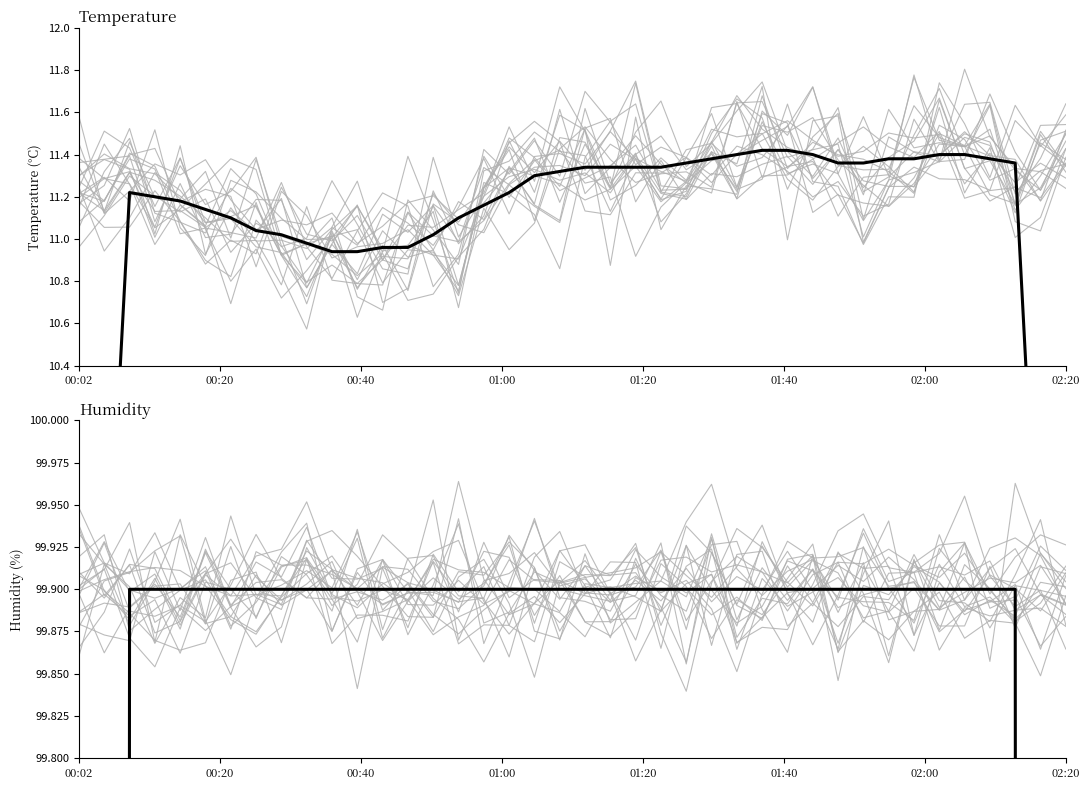

At which label is humidity (mean) closest to 79?

00:20